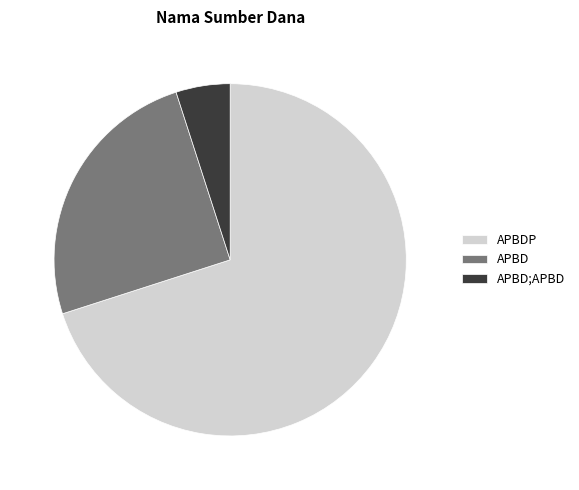

Is there any slice that represents more than half of the pie?

Yes